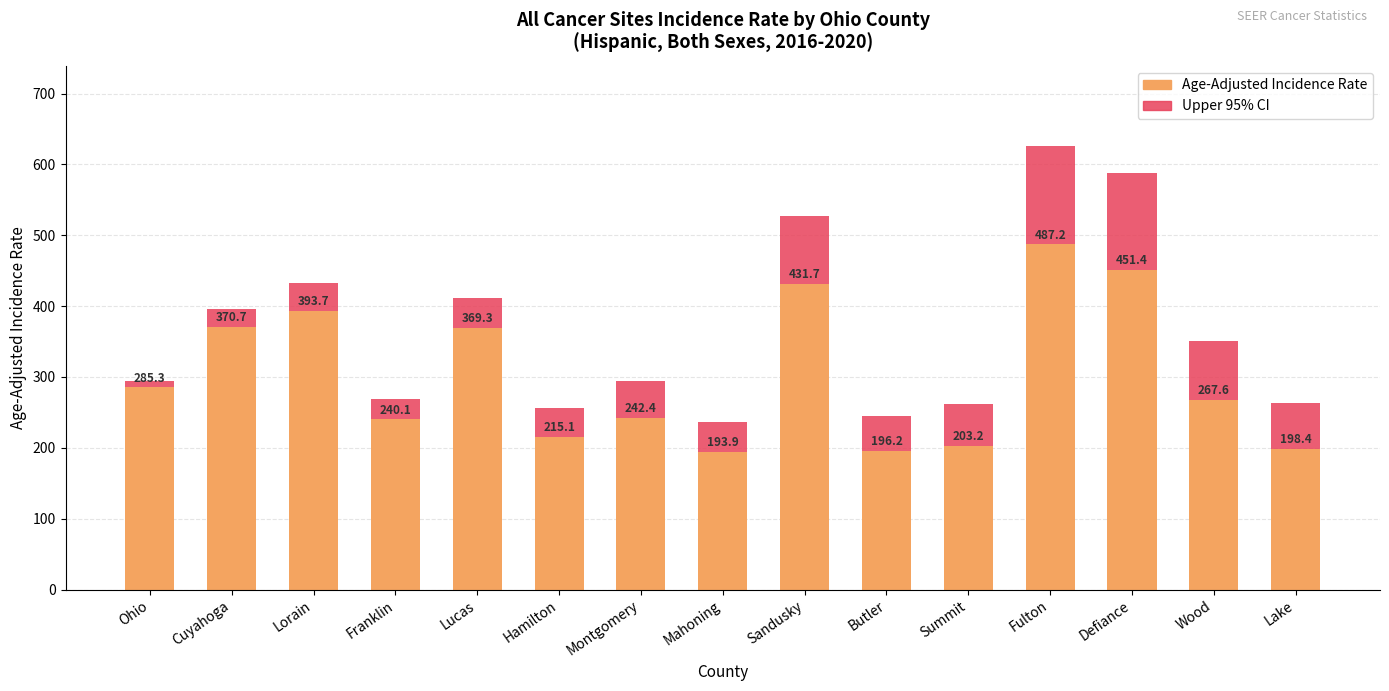

What is the difference between the second highest and second lowest values in the Upper 95% CI series?

342.4